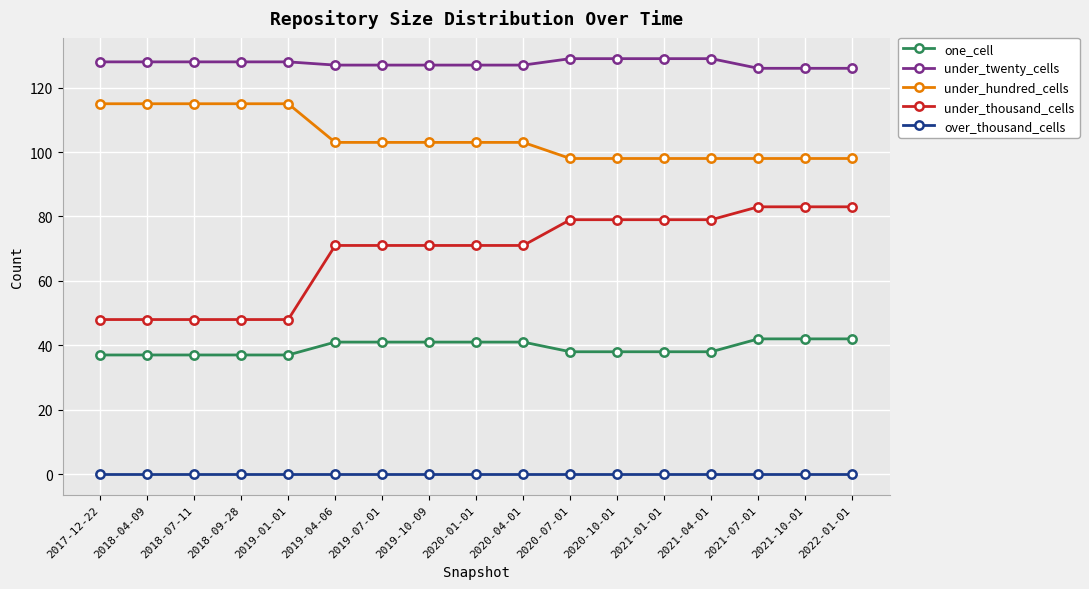

Which series has the largest total across all categories?

under_twenty_cells